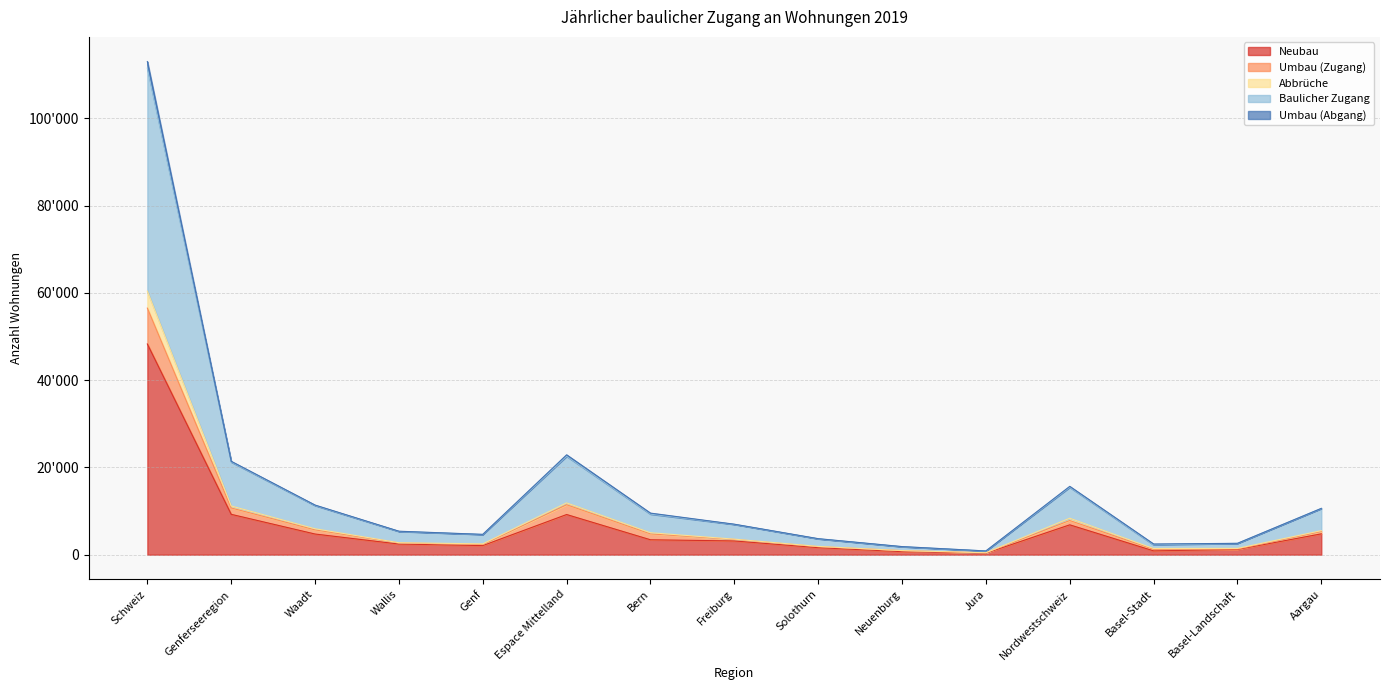

Reading left to right, list all the values displayed in this chart.

Neubau: Schweiz=48295	Genferseeregion=9250	Waadt=4733	Wallis=2436	Genf=2081	Espace Mittelland=9205	Bern=3417	Freiburg=3146	Solothurn=1607	Neuenburg=691	Jura=344	Nordwestschweiz=6841	Basel-Stadt=875	Basel-Landschaft=1191	Aargau=4775
Umbau (Zugang): Schweiz=56518	Genferseeregion=10702	Waadt=5686	Wallis=2689	Genf=2327	Espace Mittelland=11446	Bern=4764	Freiburg=3493	Solothurn=1835	Neuenburg=927	Jura=427	Nordwestschweiz=7830	Basel-Stadt=1225	Basel-Landschaft=1300	Aargau=5305
Abbrüche: Schweiz=60402	Genferseeregion=11167	Waadt=5947	Wallis=2742	Genf=2478	Espace Mittelland=11875	Bern=5036	Freiburg=3561	Solothurn=1901	Neuenburg=936	Jura=441	Nordwestschweiz=8362	Basel-Stadt=1417	Basel-Landschaft=1437	Aargau=5508
Baulicher Zugang: Schweiz=111520	Genferseeregion=21242	Waadt=11273	Wallis=5330	Genf=4639	Espace Mittelland=22563	Bern=9305	Freiburg=6945	Solothurn=3638	Neuenburg=1829	Jura=846	Nordwestschweiz=15460	Basel-Stadt=2269	Basel-Landschaft=2596	Aargau=10595
Umbau (Abgang): Schweiz=113036	Genferseeregion=21404	Waadt=11372	Wallis=5378	Genf=4654	Espace Mittelland=22892	Bern=9528	Freiburg=6986	Solothurn=3670	Neuenburg=1854	Jura=854	Nordwestschweiz=15660	Basel-Stadt=2450	Basel-Landschaft=2600	Aargau=10610